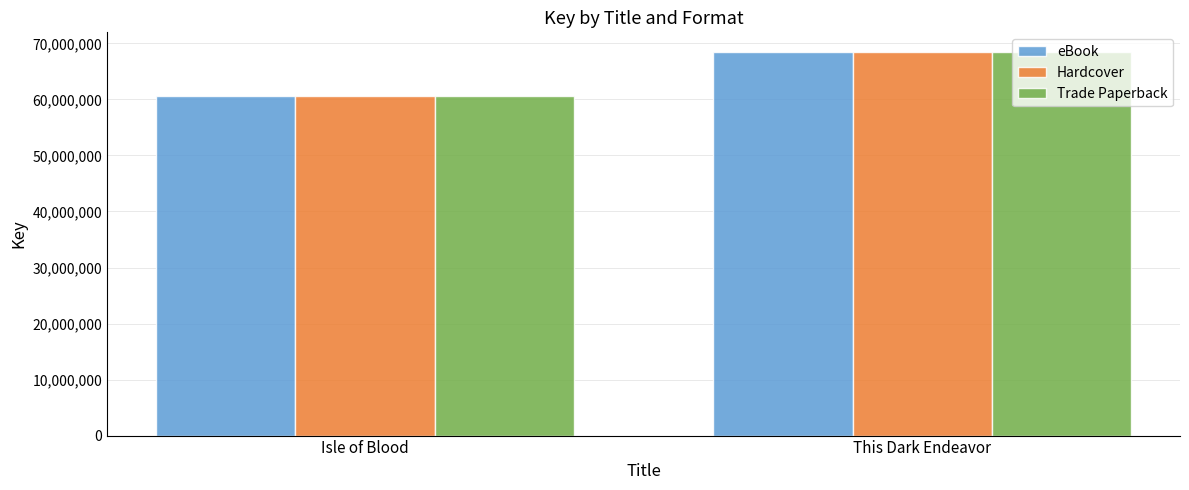

At which category is the sum across all series the highest?

This Dark Endeavor